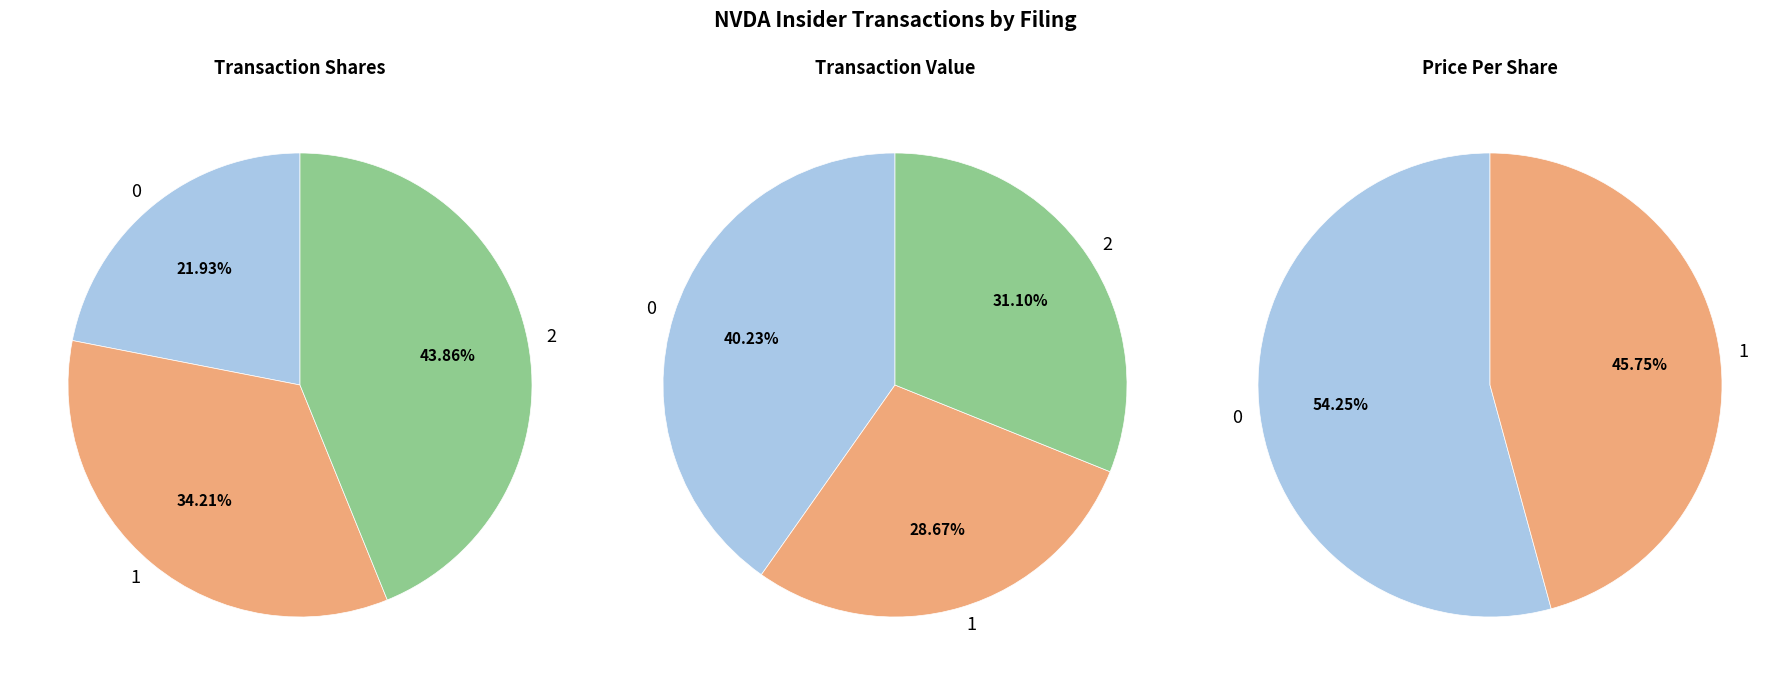

Rank the series by their maximum value, from lowest to highest.

transactionPricePerShare, transactionShares, transactionValue